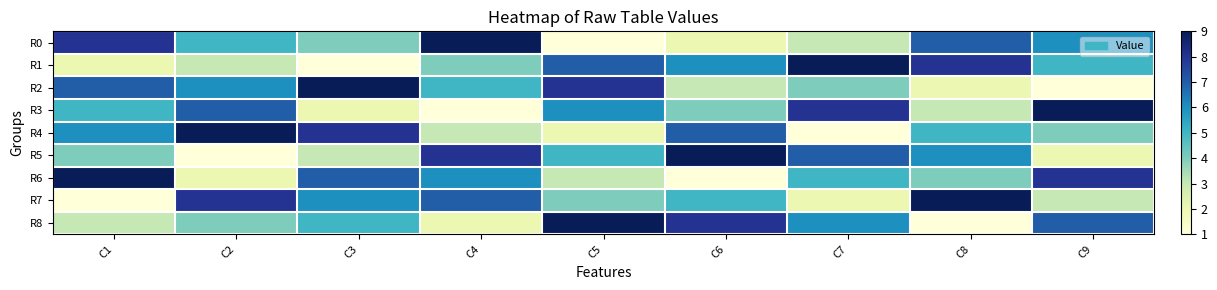

Which series has the widest spread of values?

R0